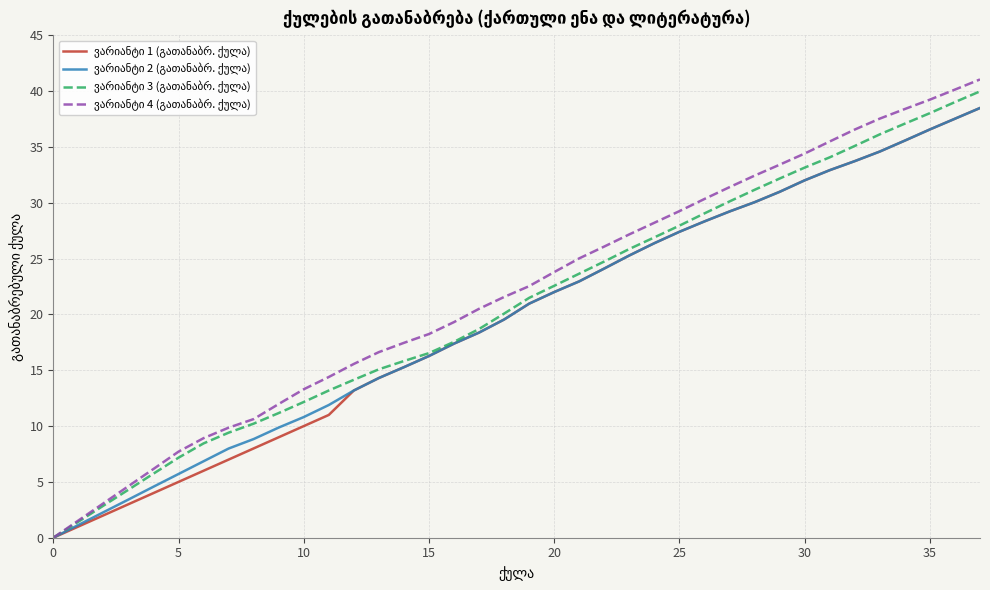

How many distinct data groups are displayed?

4